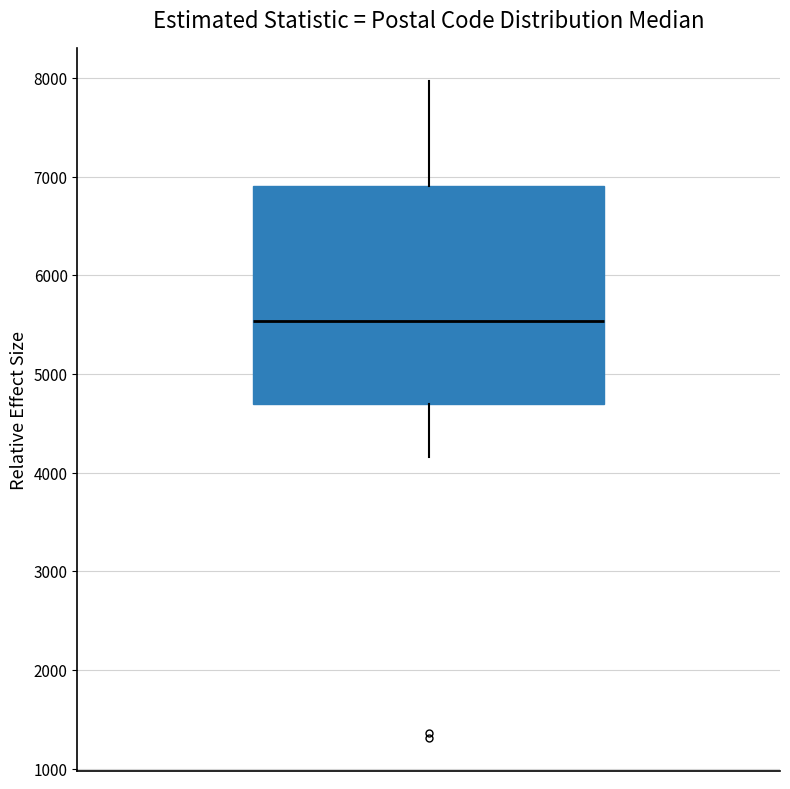

Where does the lower whisker of the box end on the y-axis? The values are not printed on the chart, so give them approximately, as read against the axis.

4200